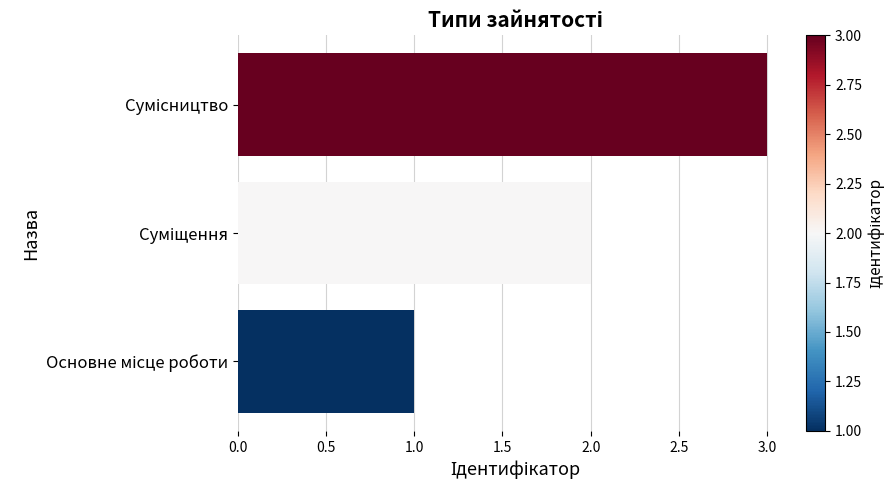

What is the smallest value displayed?

1